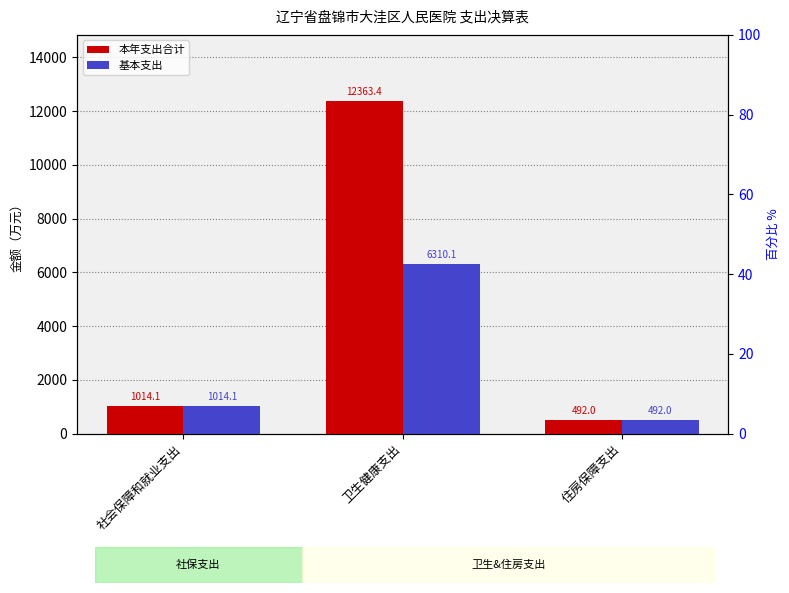

List the series in order of their overall mean, lowest first.

基本支出, 本年支出合计